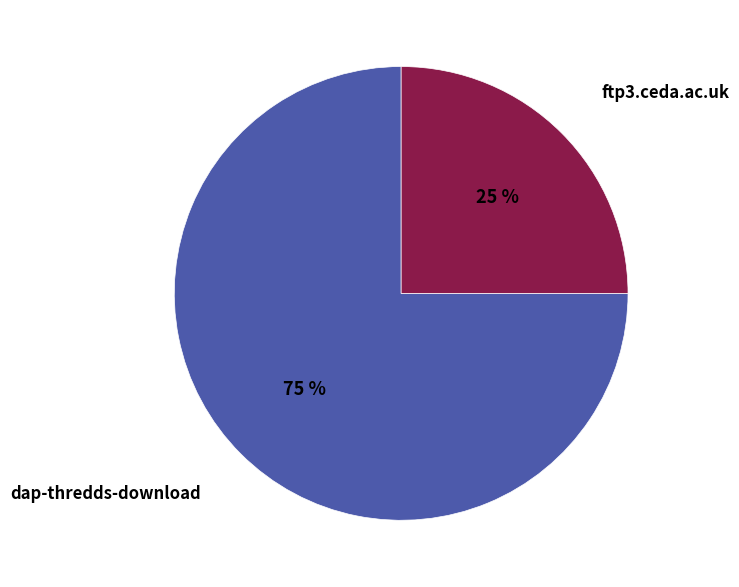

Does any single category account for the majority?

Yes